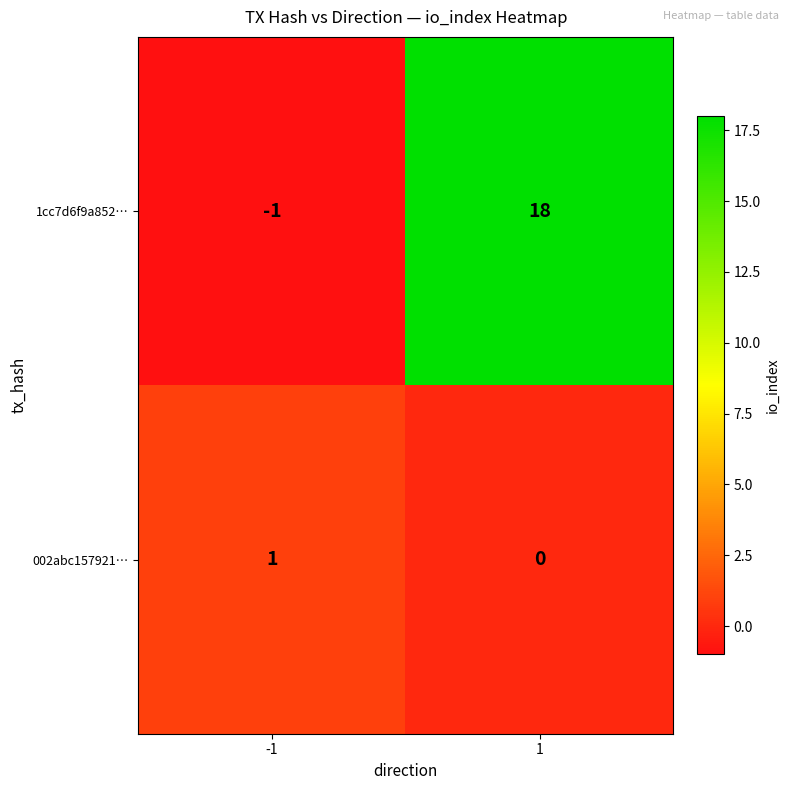

Which category has the highest value across all series?

1